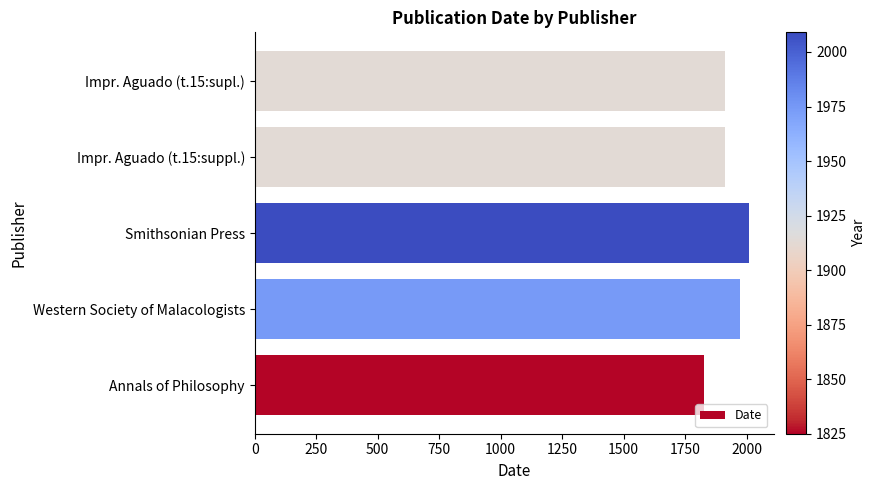

How many values are between 1913 and 1974?

3